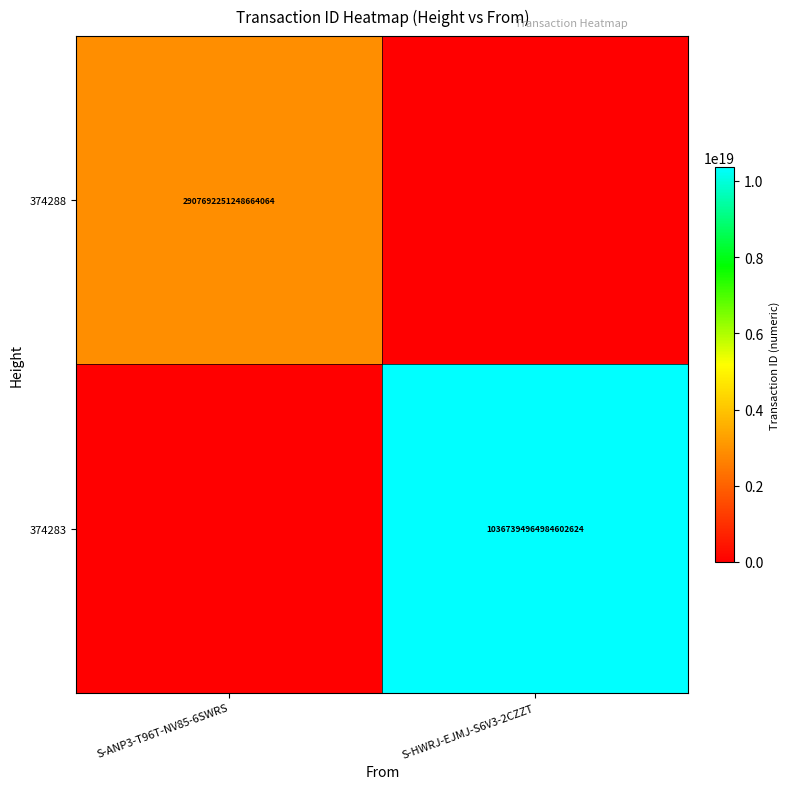

What is the average value of the 374288 series?

1453846125624332032